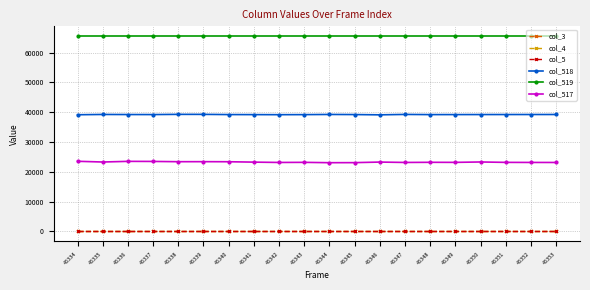

Where is col_518 nearest to the value 39205?

45348